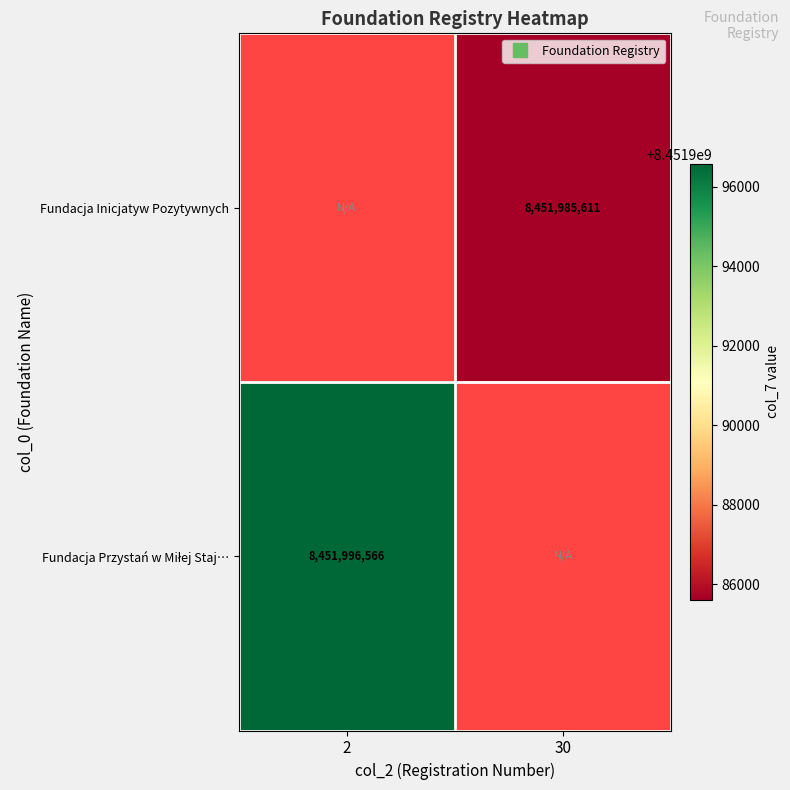

List the series in order of their peak value, lowest first.

Fundacja Inicjatyw Pozytywnych, Fundacja Przystań w Miłej Staj…